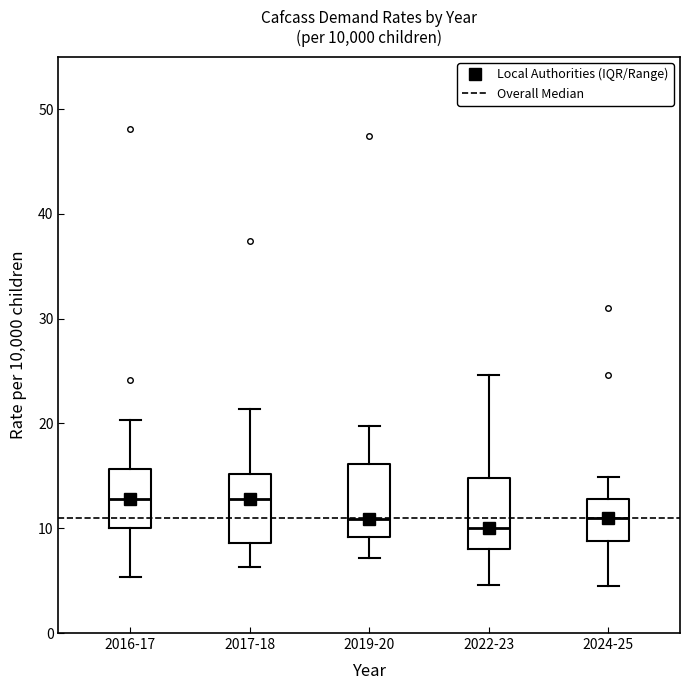

Reading left to right, transcribe this box plot: for each box, give where its median line is, the range the box spans, and where its two whiskers end, as read against the y-axis. The values are not printed on the chart, so give them approximately, as read against the axis.

2016-17: median 13, box 10 to 16, whiskers 5 to 20
2017-18: median 13, box 9 to 15, whiskers 6 to 21
2019-20: median 11, box 9 to 16, whiskers 7 to 20
2022-23: median 10, box 8 to 15, whiskers 5 to 25
2024-25: median 11, box 9 to 13, whiskers 4 to 15